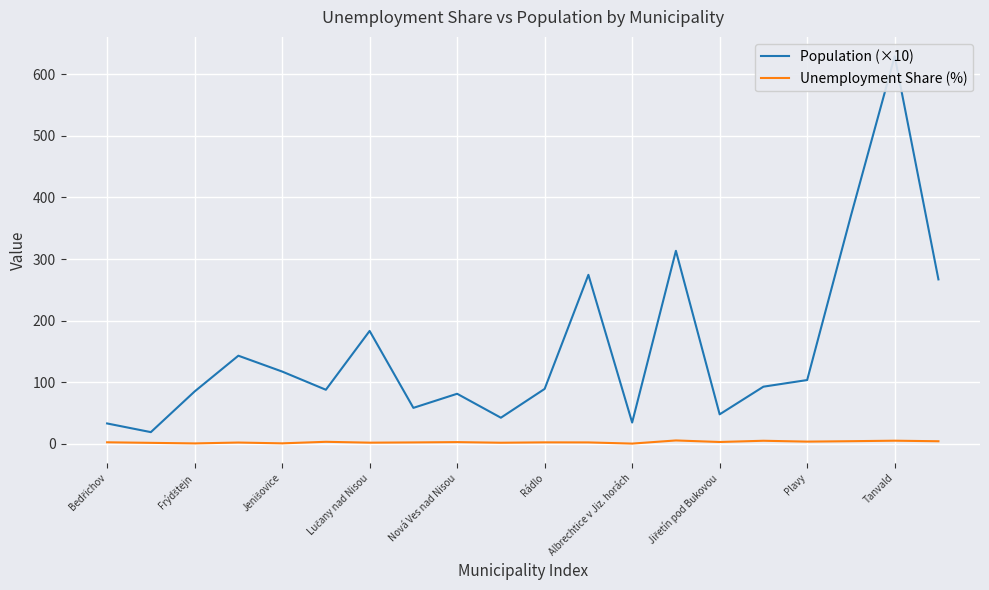

Which series has the largest range (max minus min)?

Population (×10)